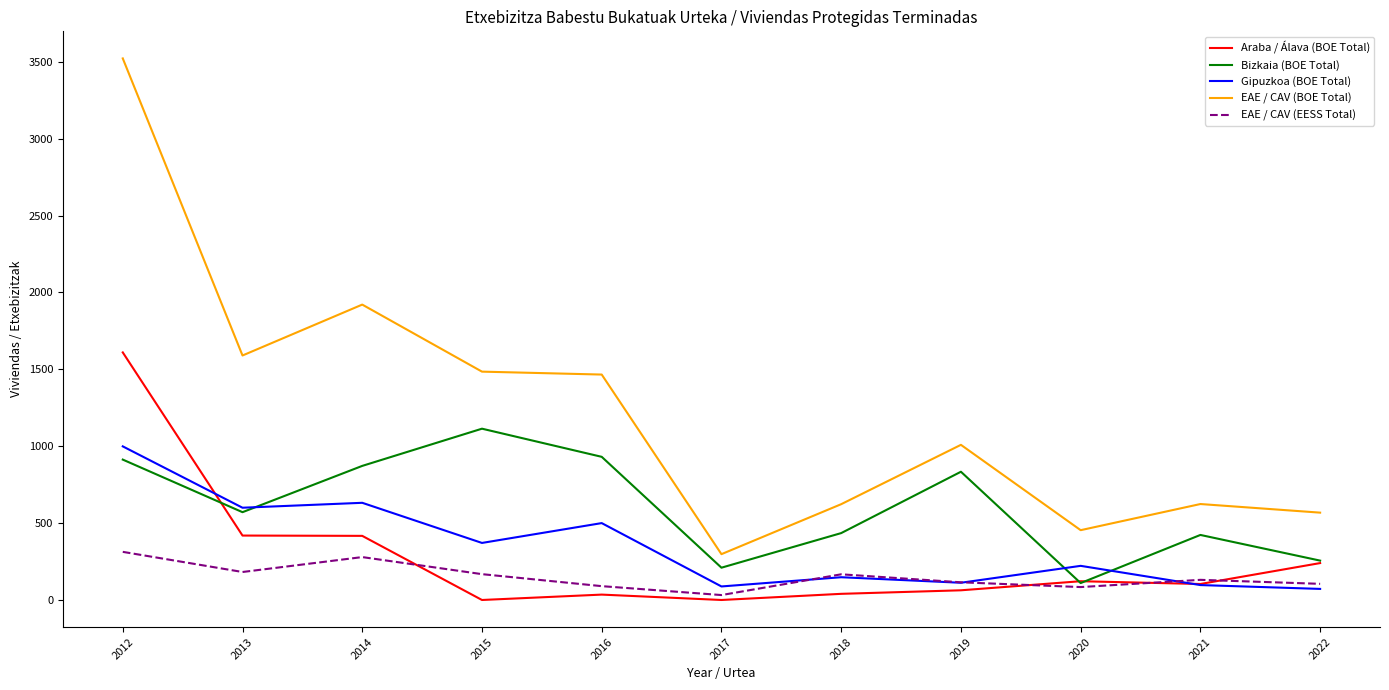

Rank the series at 2015 from highest to lowest value.

EAE / CAV (BOE Total), Bizkaia (BOE Total), Gipuzkoa (BOE Total), EAE / CAV (EESS Total), Araba / Álava (BOE Total)